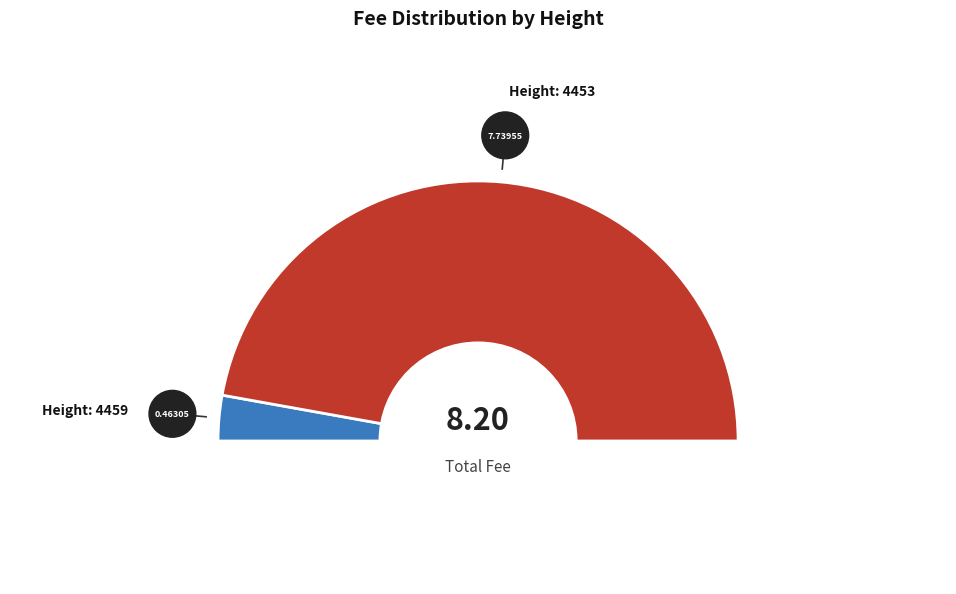

To the nearest percent, what portion does 4453 represent?

94%